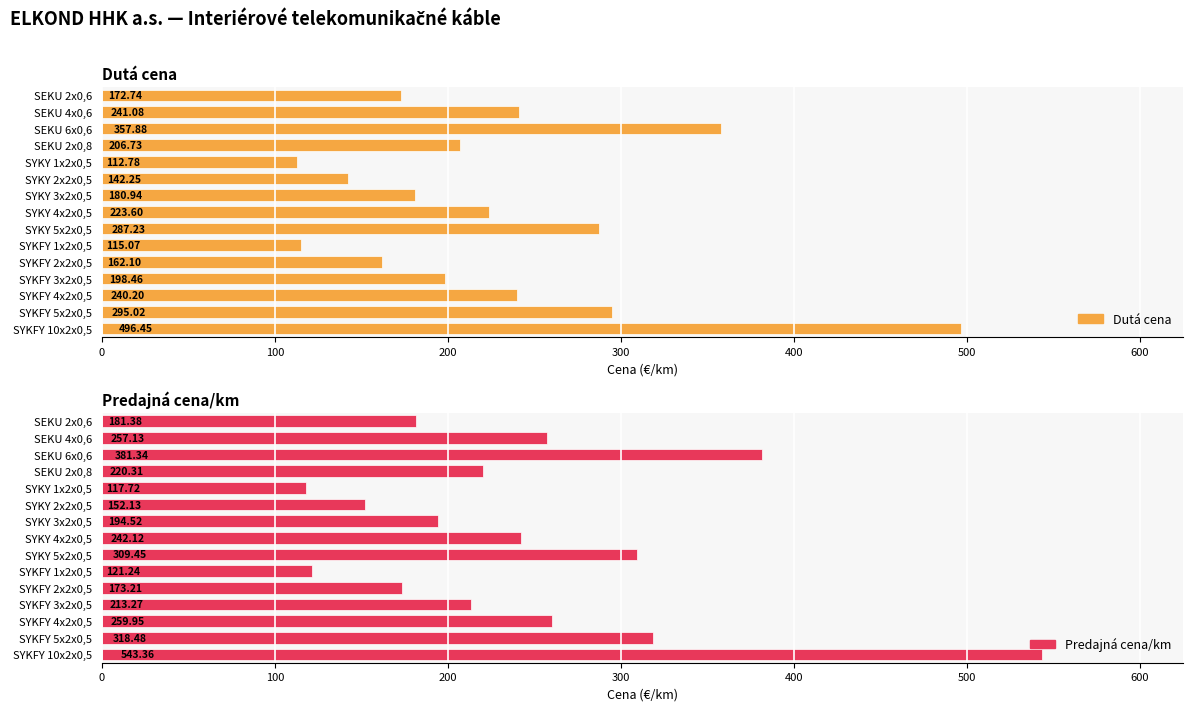

Between SYKFY 4x2x0,5 and SYKFY 2x2x0,5, which is larger?

SYKFY 4x2x0,5